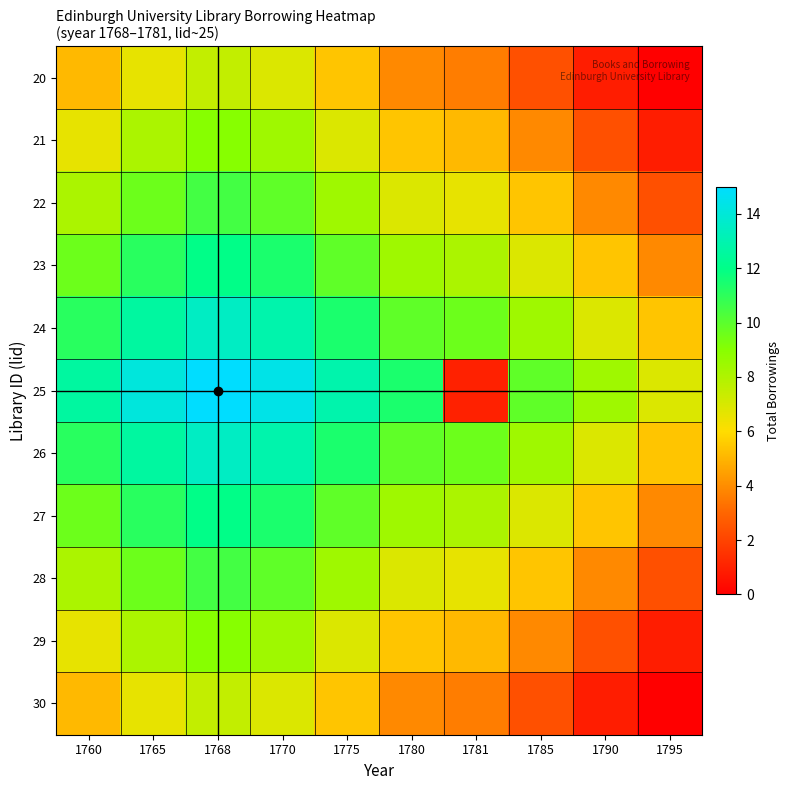

Which series has the largest total across all categories?

25